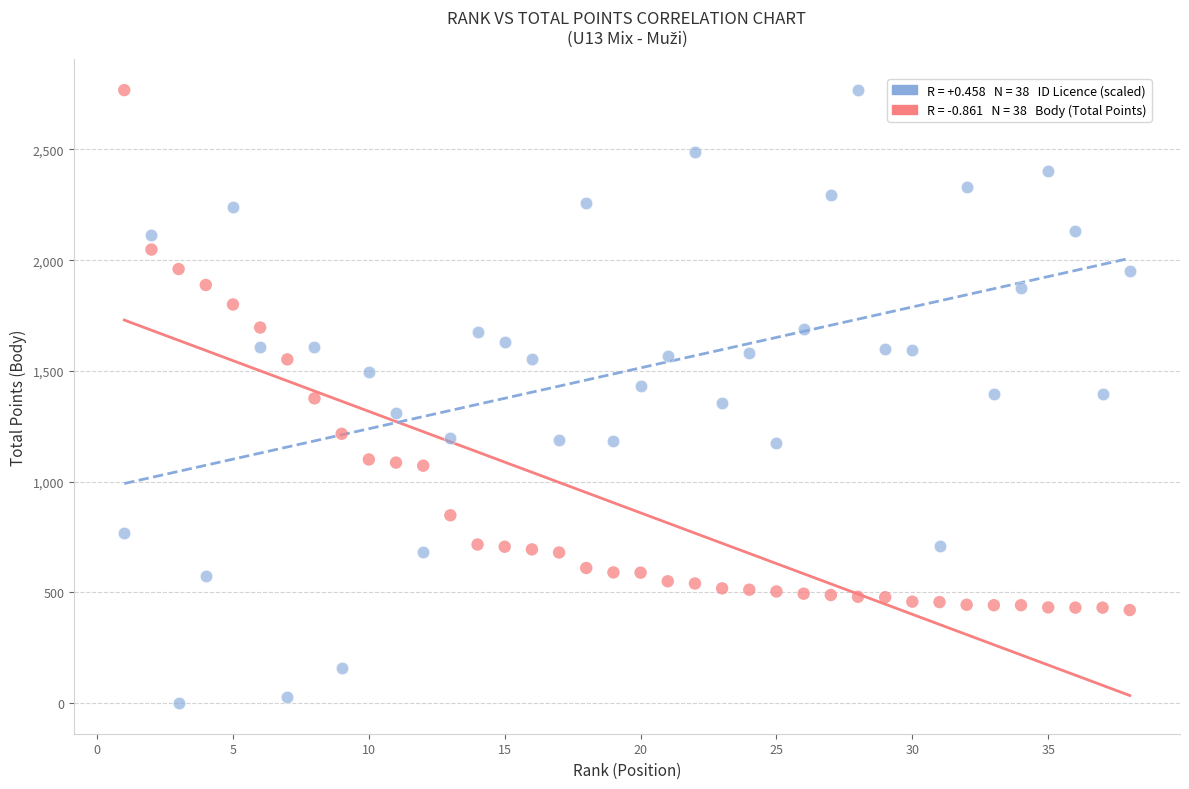

Across all data points, what is the range of Y values (max minus min)?

2768.0